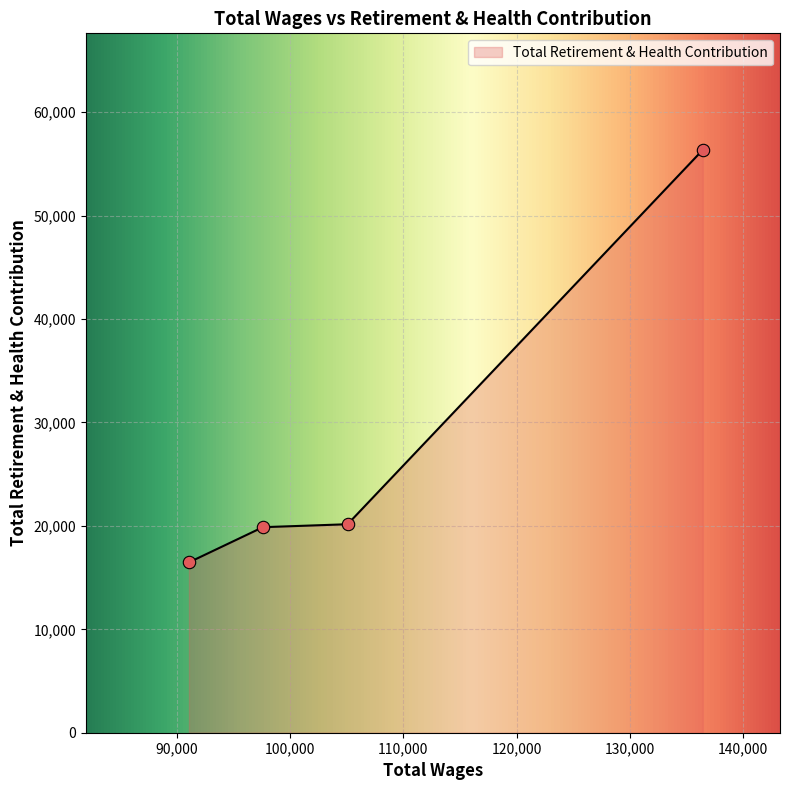

What is the change in value from 136451.0 to 97575.0?

-36484